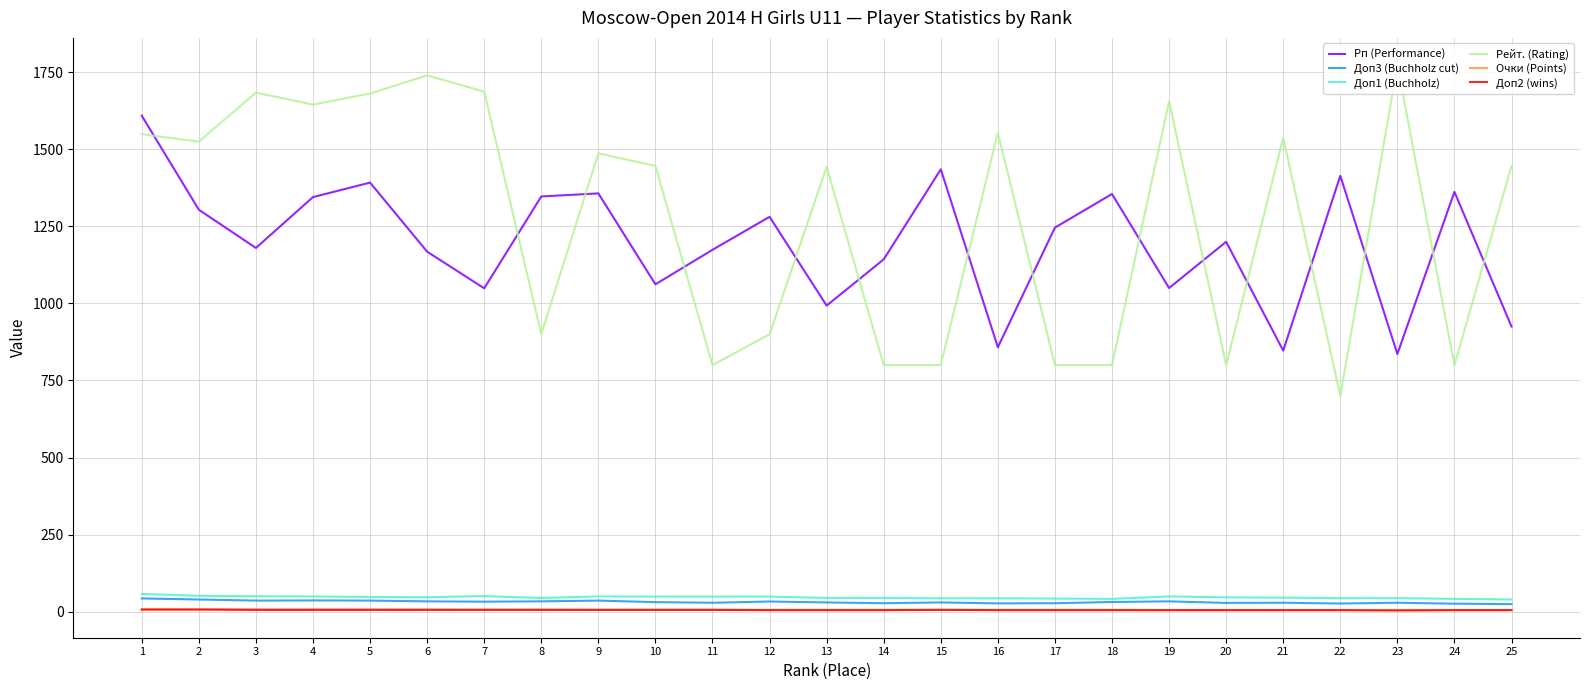

Is the value of Доп1 (Buchholz) at 1 greater than the value of Рейт. (Rating) at 1?

No